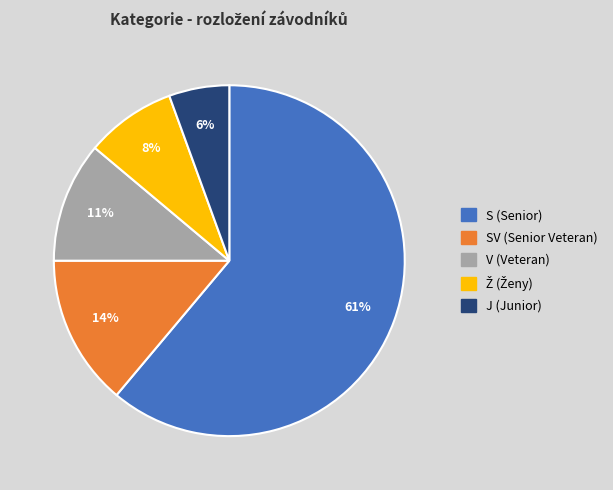

Is there a majority slice in this chart?

Yes